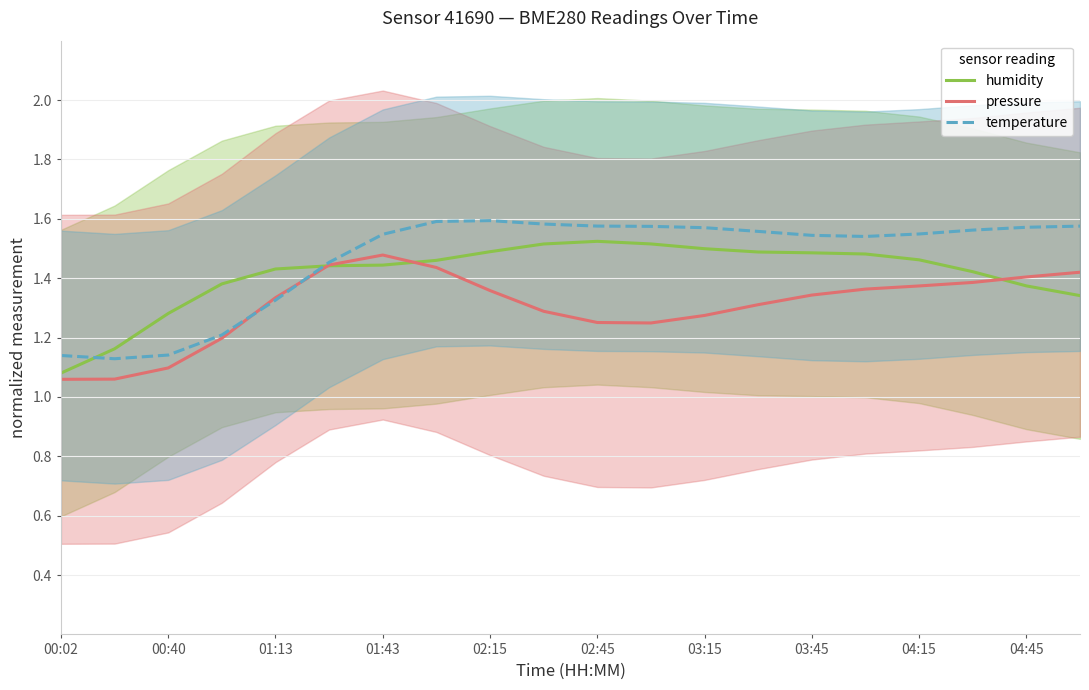

Which series has the largest total across all categories?

temperature